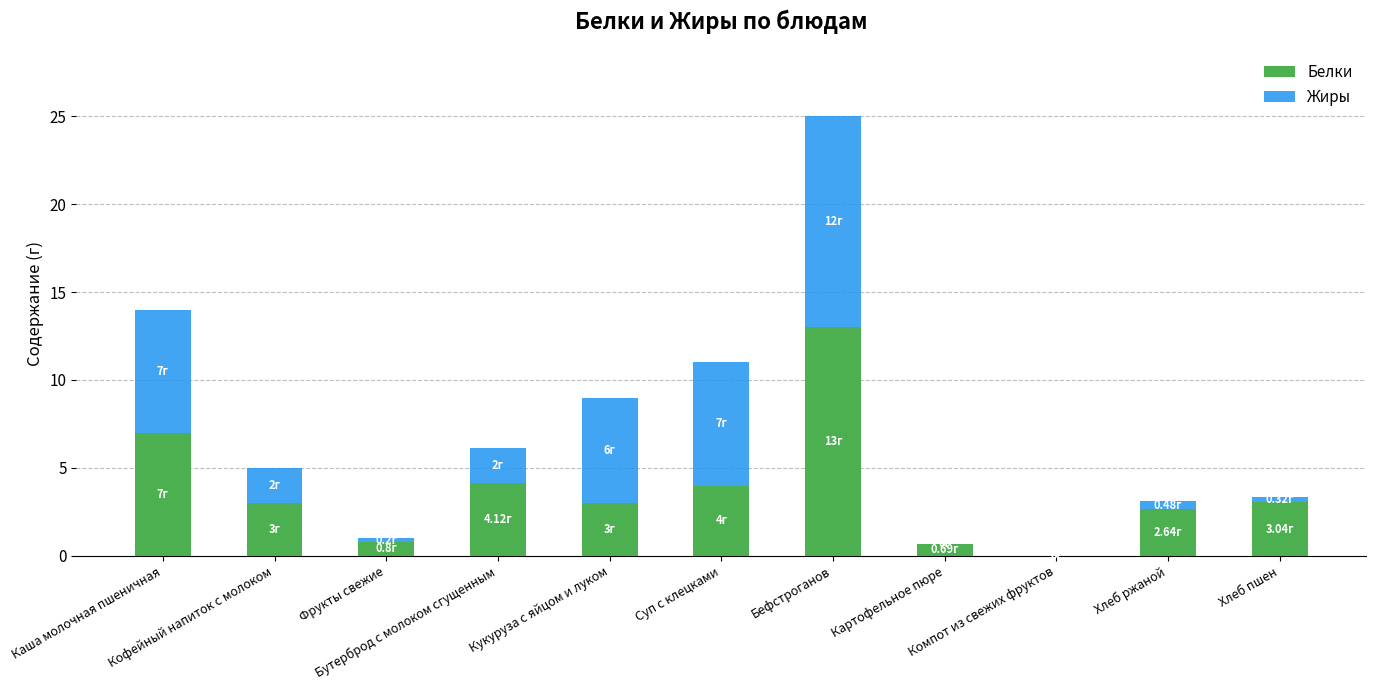

Where is Жиры nearest to the value 6?

Кукуруза с яйцом и луком